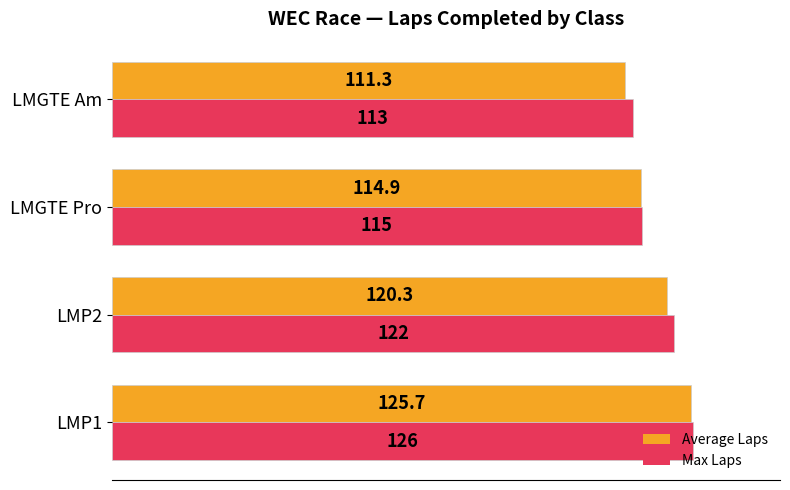

The value of Average Laps at LMP2 is 120.3. True or false?

True